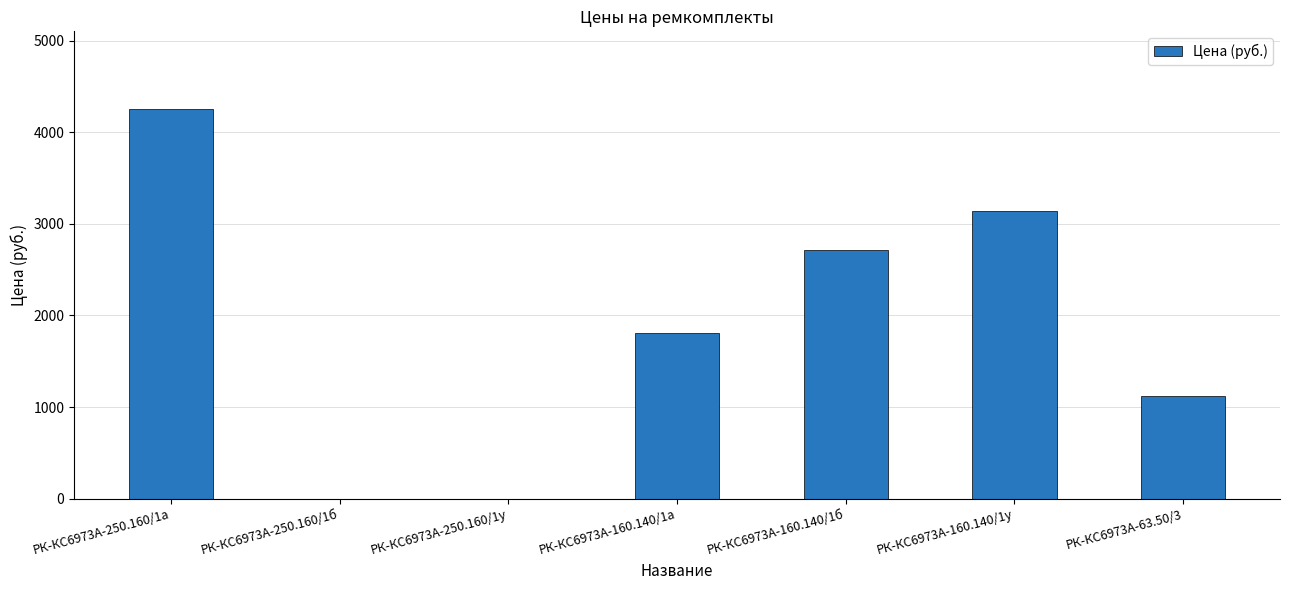

What is the change in value from РК-КС6973А-250.160/1а to РК-КС6973А-250.160/1б?

-4252.4